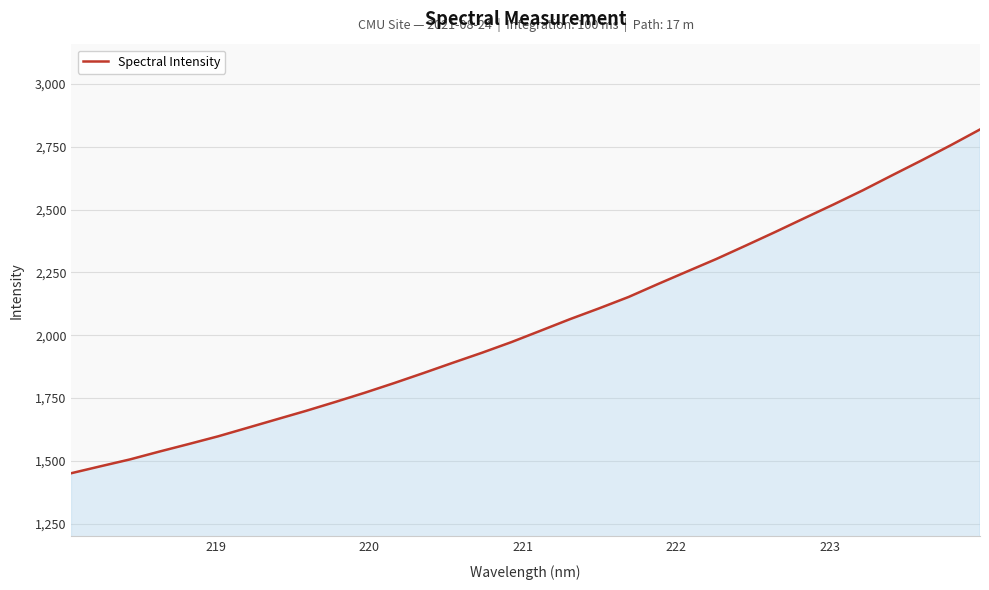

True or false: the data has more than 0 interior local peaks.

False